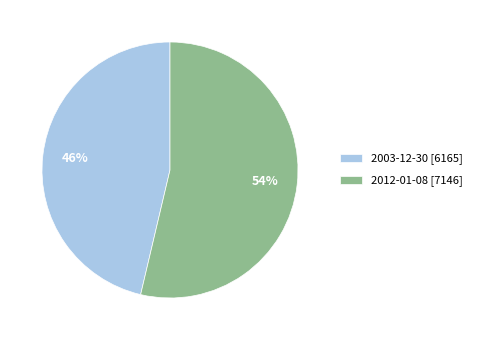

Between 2012-01-08 [7146] and 2003-12-30 [6165], which is larger?

2012-01-08 [7146]